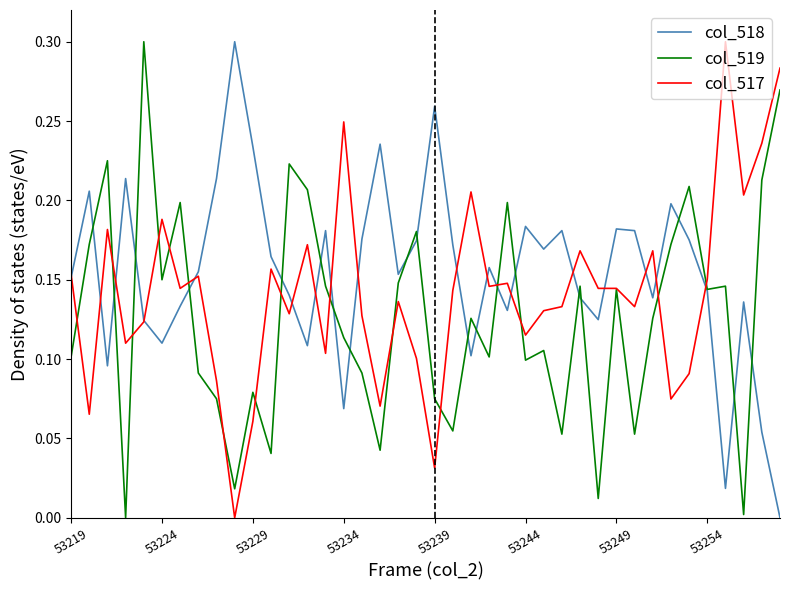

Which series has the largest total across all categories?

col_518